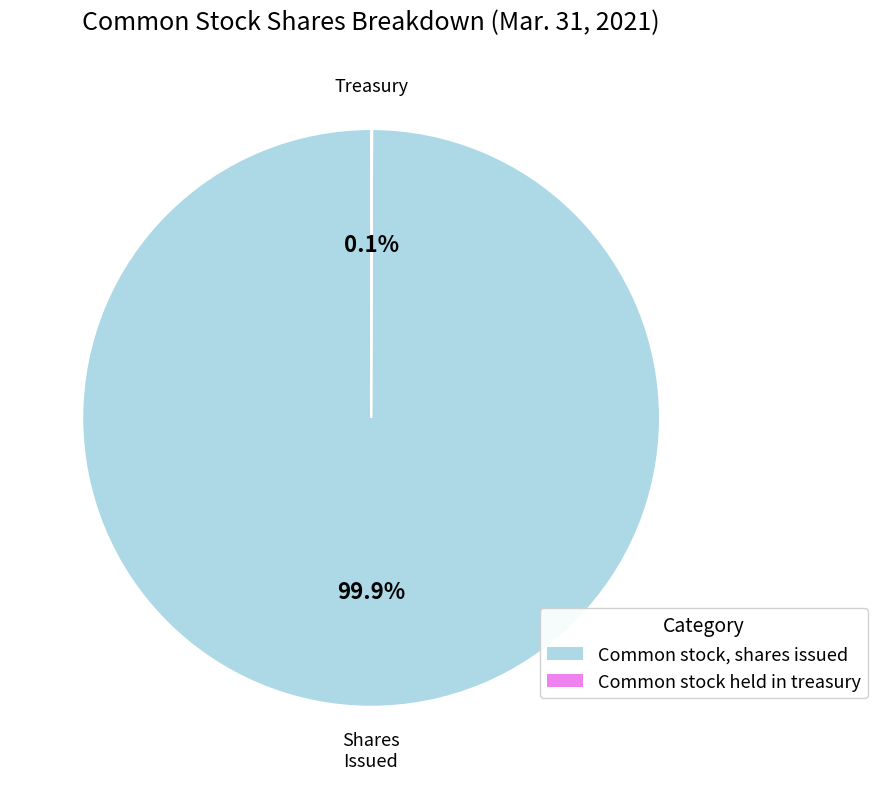

Is there a majority slice in this chart?

Yes